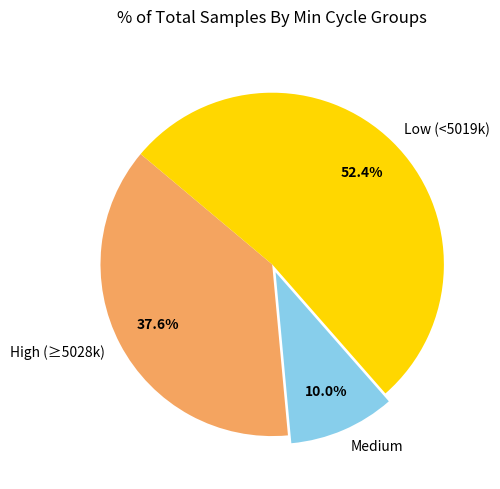

Does High (≥5028k) represent more than half of the total?

No